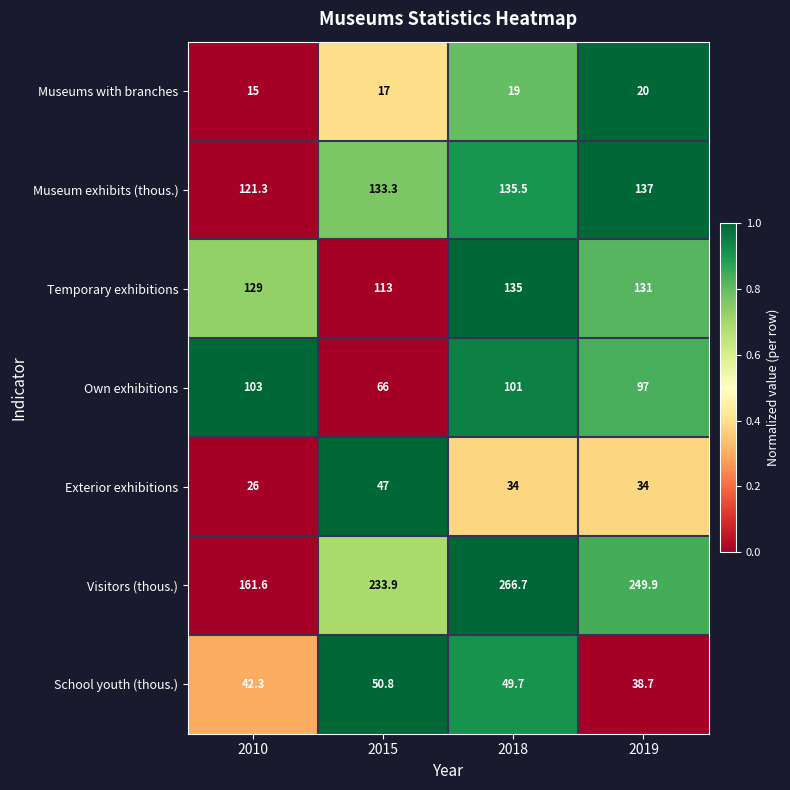

How many data points in Museum exhibits (thous.) are above 135?

2